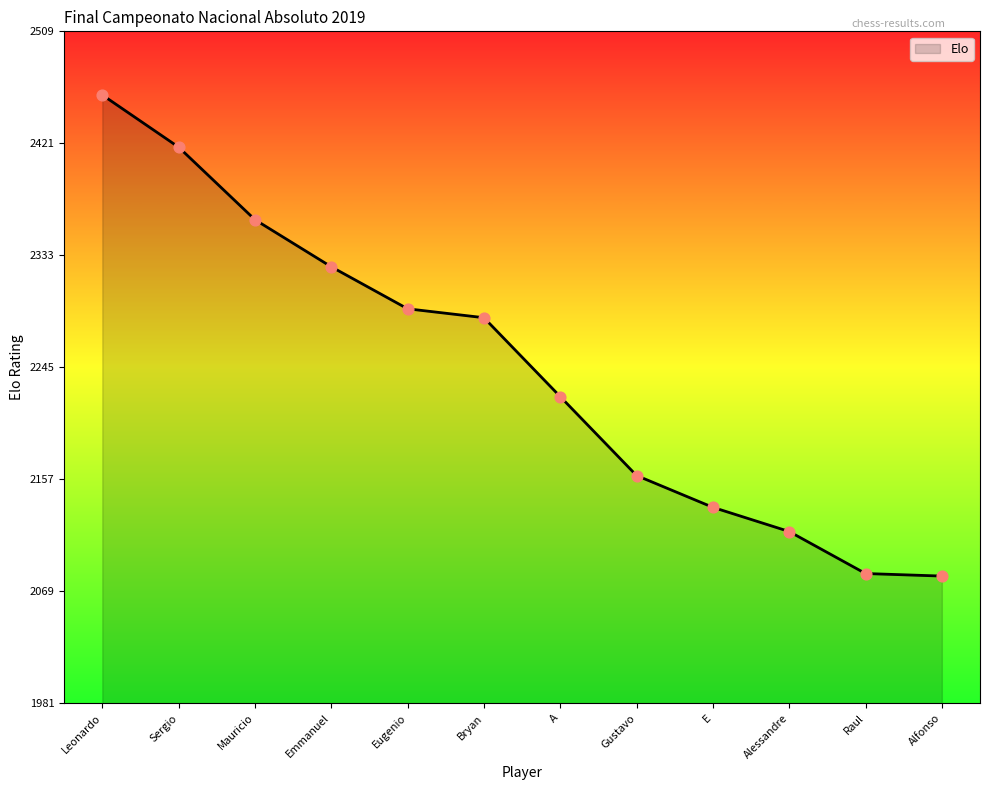

Which has a higher value, Raul or Bryan?

Bryan